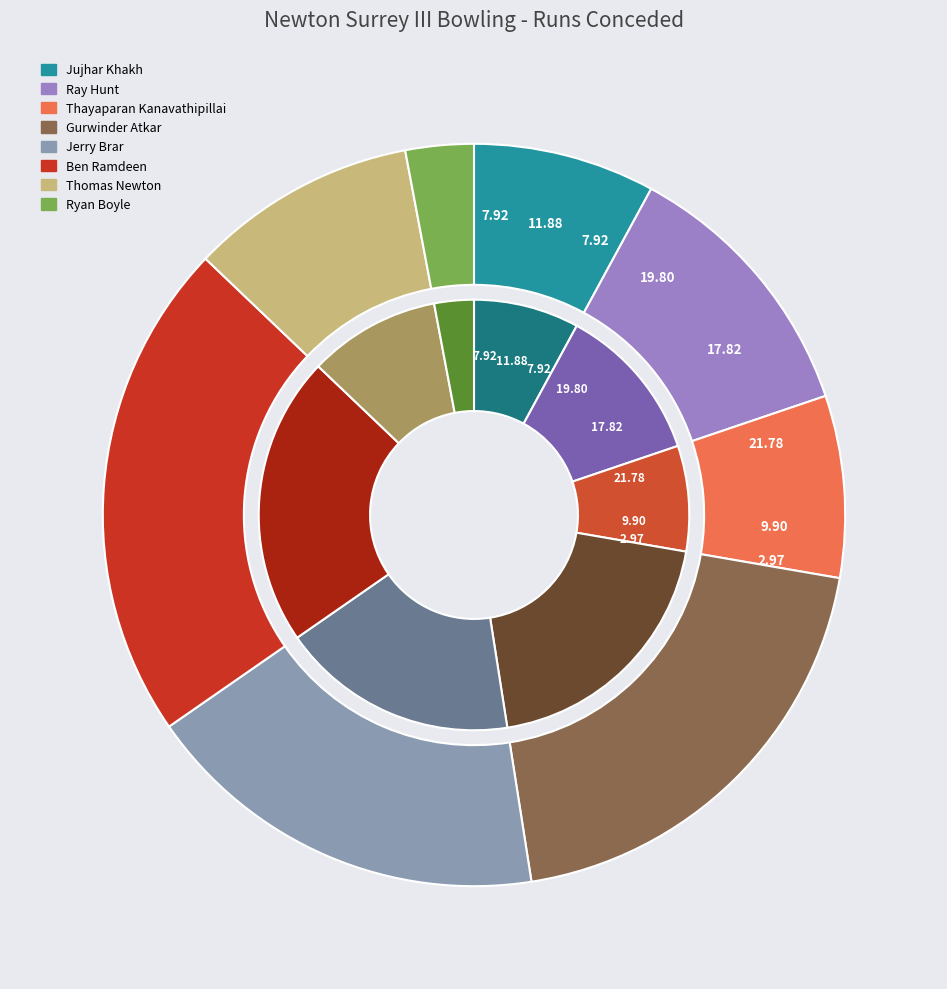

To the nearest percent, what percentage of the pie is Thayaparan Kanavathipillai?

8%